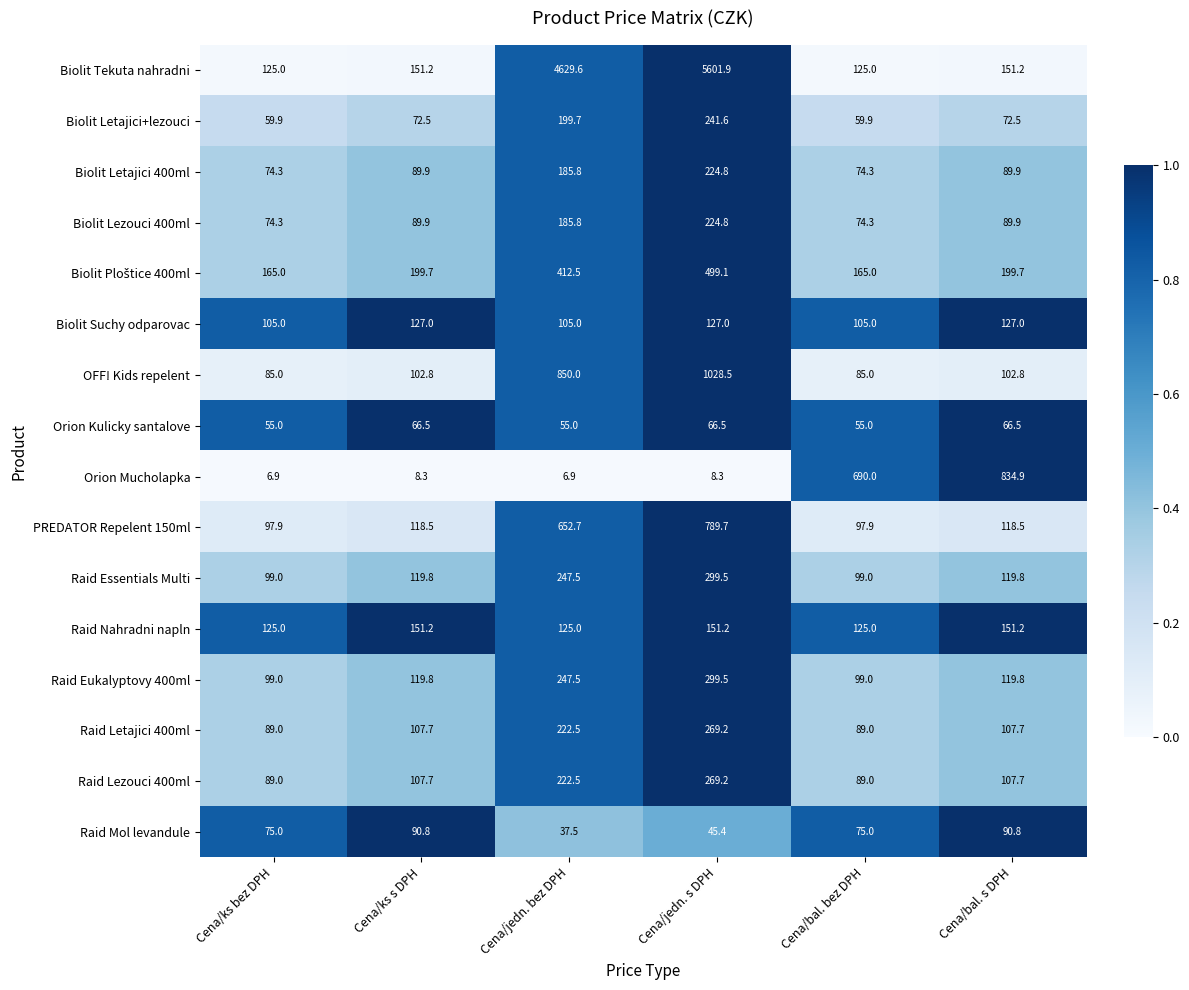

Is it true that Orion Kulicky santalove equals 55.0 at Cena/ks bez DPH?

True